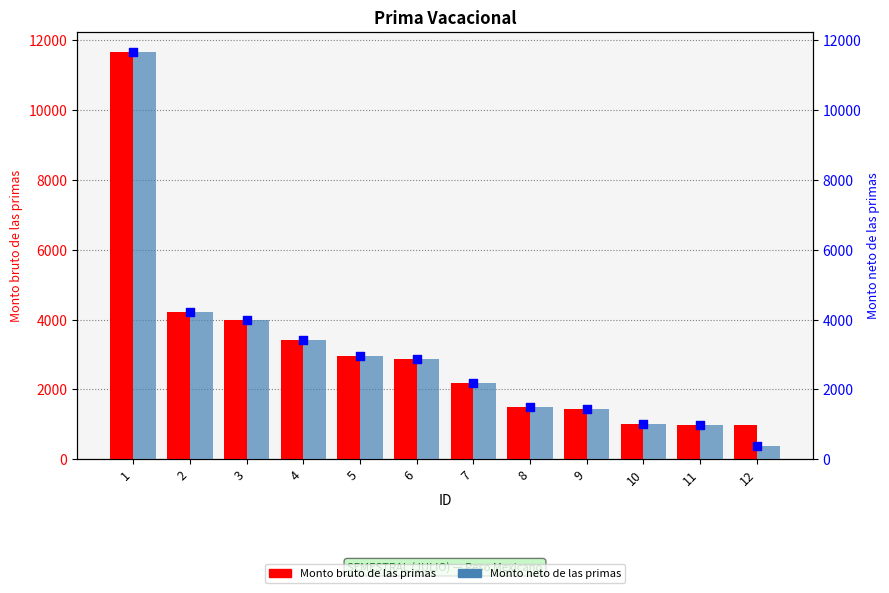

What is the total value across all series at 10?

2012